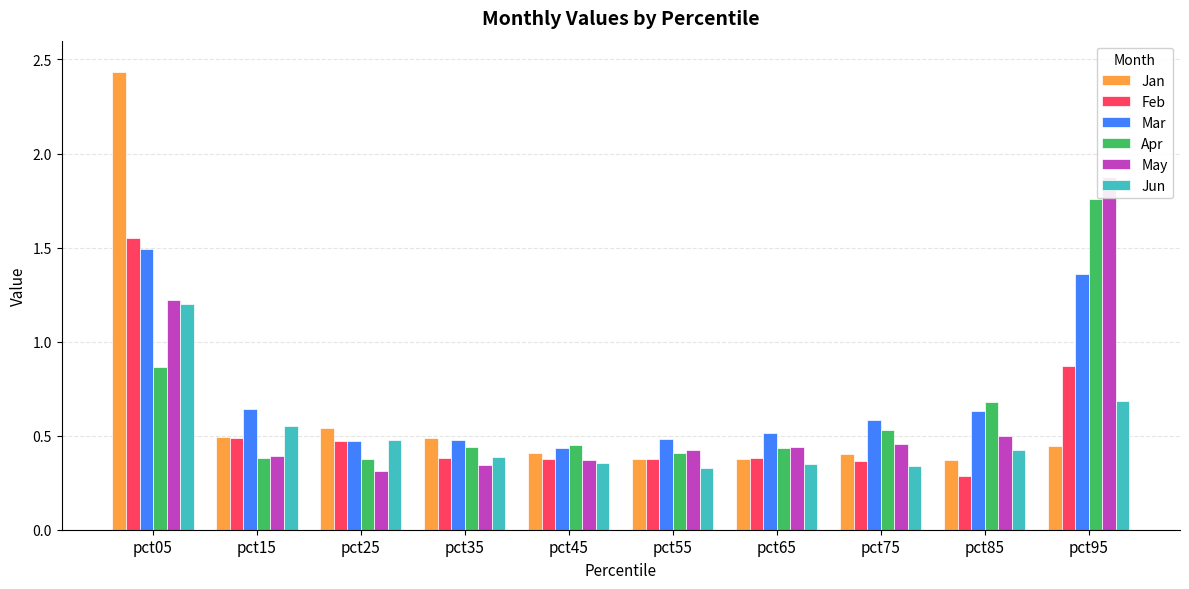

What is the total value across all series at pct15?

2.9